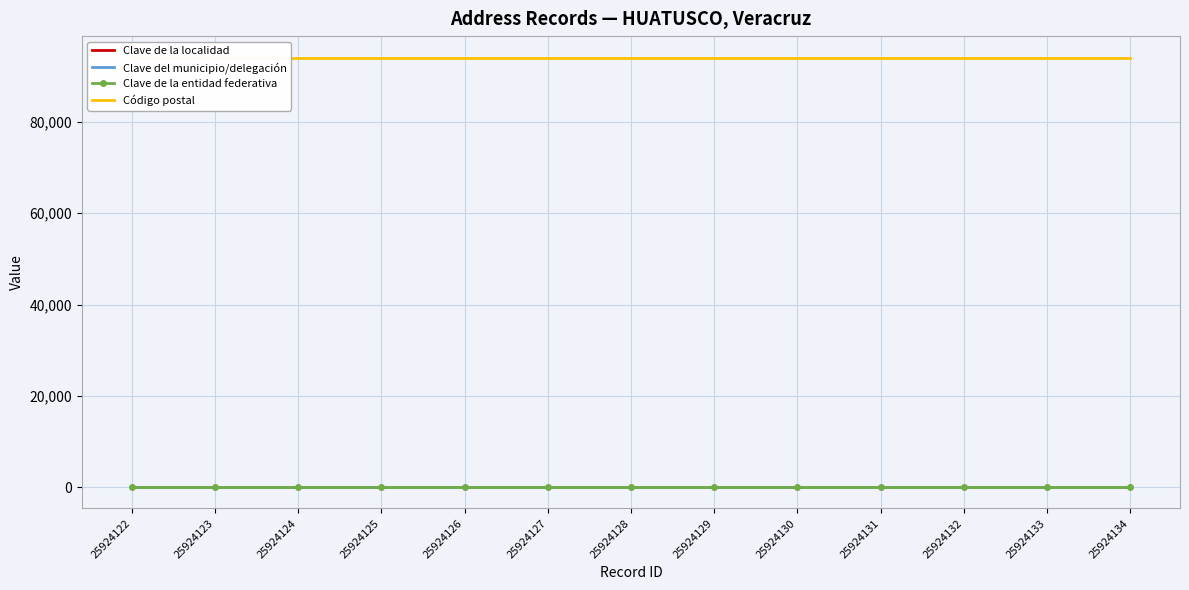

Reading right to left, transcribe all the data shown in this chart.

Clave de la localidad: 25924134=71	25924133=71	25924132=71	25924131=71	25924130=71	25924129=71	25924128=71	25924127=71	25924126=71	25924125=71	25924124=71	25924123=71	25924122=71
Clave del municipio/delegación: 25924134=71	25924133=71	25924132=71	25924131=71	25924130=71	25924129=71	25924128=71	25924127=71	25924126=71	25924125=71	25924124=71	25924123=71	25924122=71
Clave de la entidad federativa: 25924134=30	25924133=30	25924132=30	25924131=30	25924130=30	25924129=30	25924128=30	25924127=30	25924126=30	25924125=30	25924124=30	25924123=30	25924122=30
Código postal: 25924134=94100	25924133=94100	25924132=94100	25924131=94100	25924130=94100	25924129=94100	25924128=94100	25924127=94100	25924126=94100	25924125=94100	25924124=94100	25924123=94100	25924122=94100